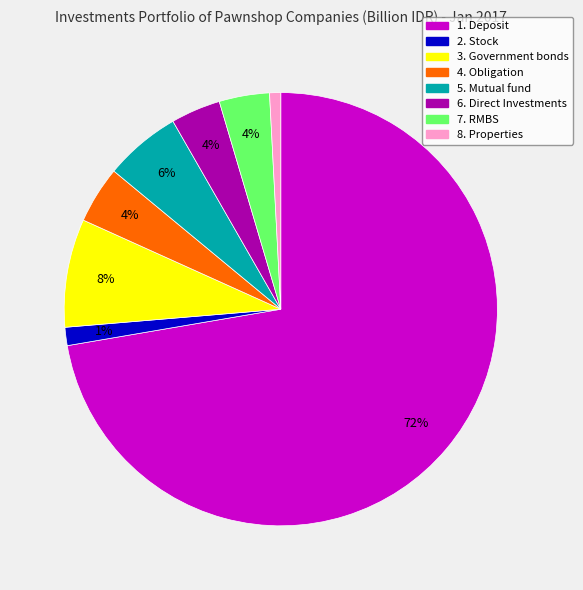

What is the ratio of the value at 7. RMBS to the value at 3. Government bonds?

0.5